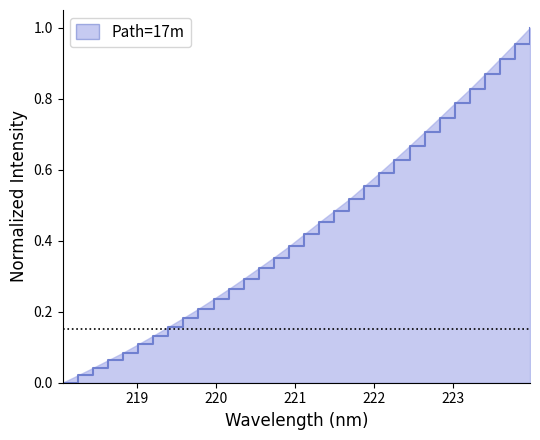

Reading right to left, list all the values displayed in this chart.

1.0	1.0	0.9	0.9	0.8	0.8	0.7	0.7	0.7	0.6	0.6	0.6	0.5	0.5	0.5	0.4	0.4	0.4	0.3	0.3	0.3	0.2	0.2	0.2	0.2	0.1	0.1	0.1	0.1	0.0	0.0	0.0